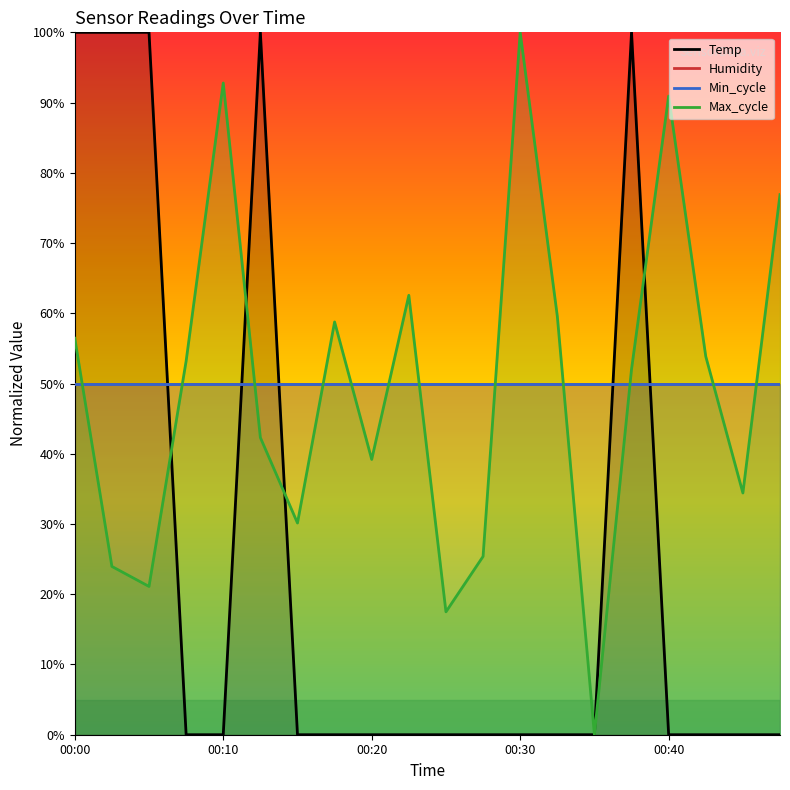

What is the total value across all series at 6?

1.3